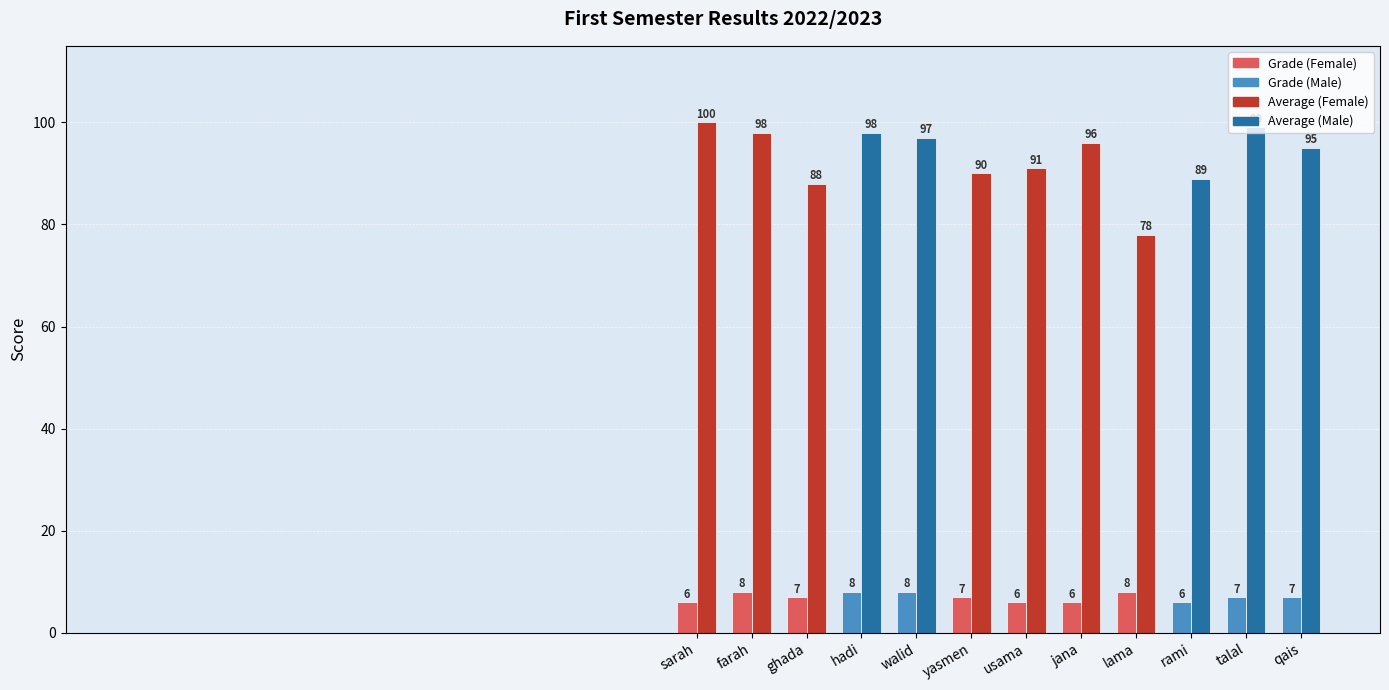

Reading right to left, list all the values displayed in this chart.

Grade: 7	7	6	8	6	6	7	8	8	7	8	6
Average: 95	99	89	78	96	91	90	97	98	88	98	100